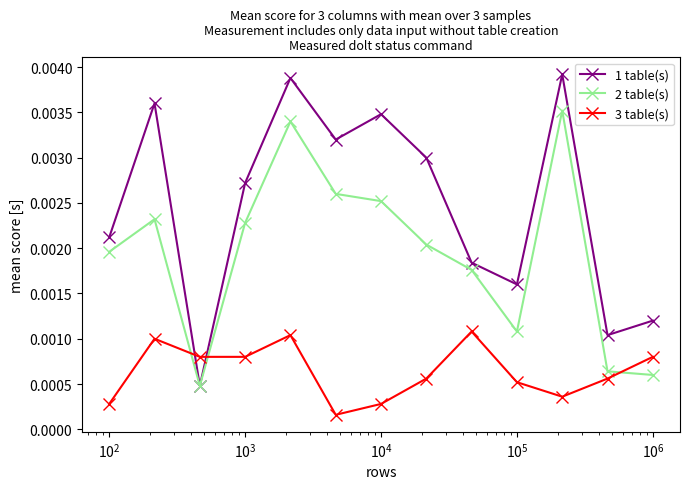

Which series has the largest range (max minus min)?

1 table(s)